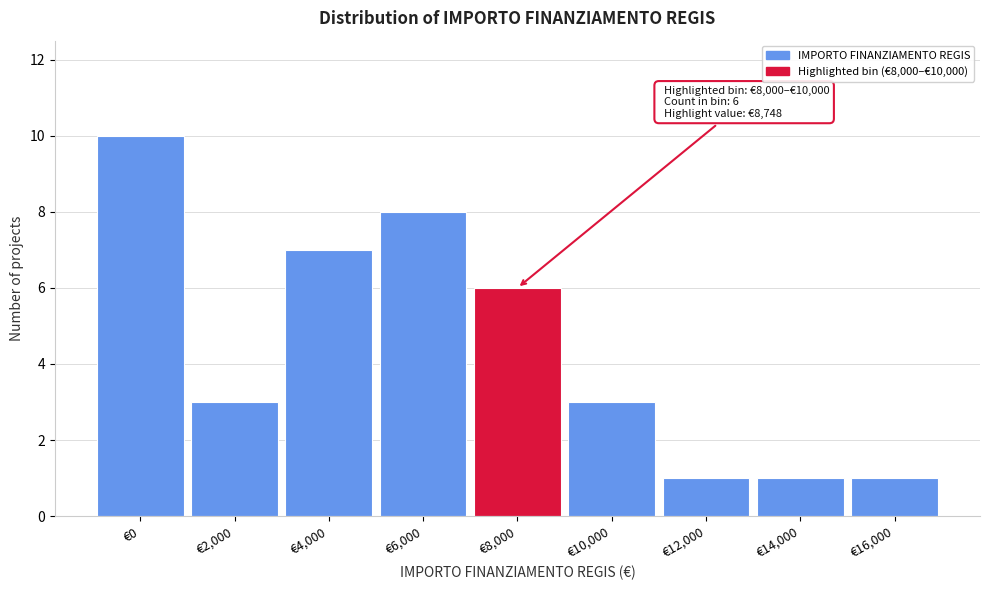

Reading left to right, list all the values displayed in this chart.

10	3	7	8	6	3	1	1	1